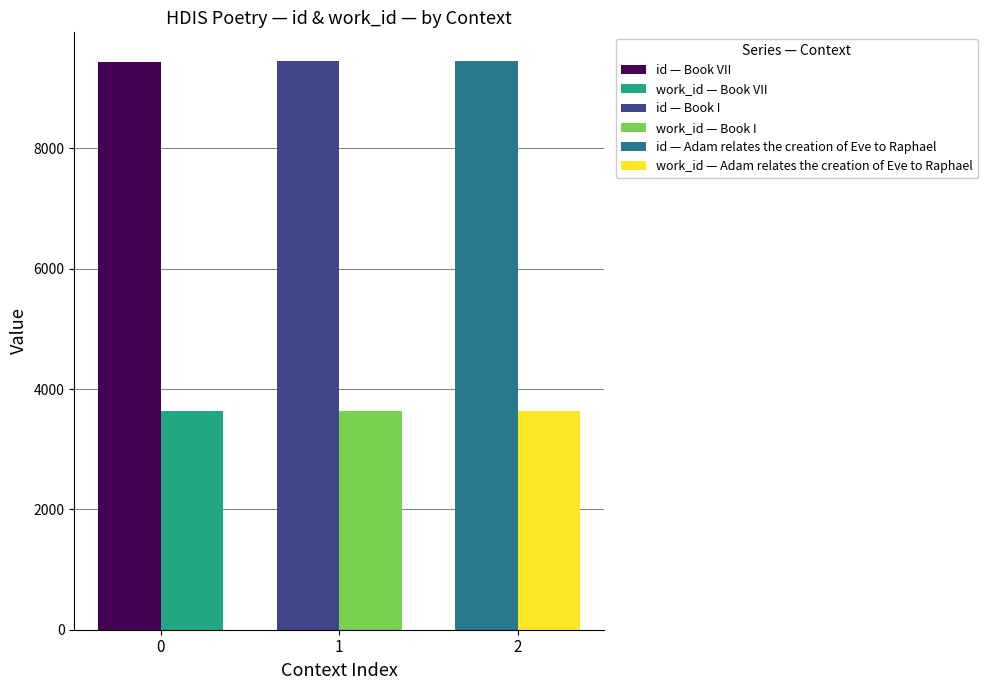

How many bars are there in each group?

2